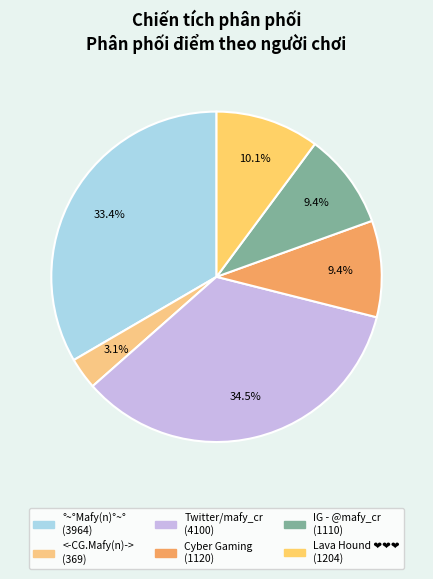

What percentage is the IG - @mafy_cr slice, to the nearest percent?

9%